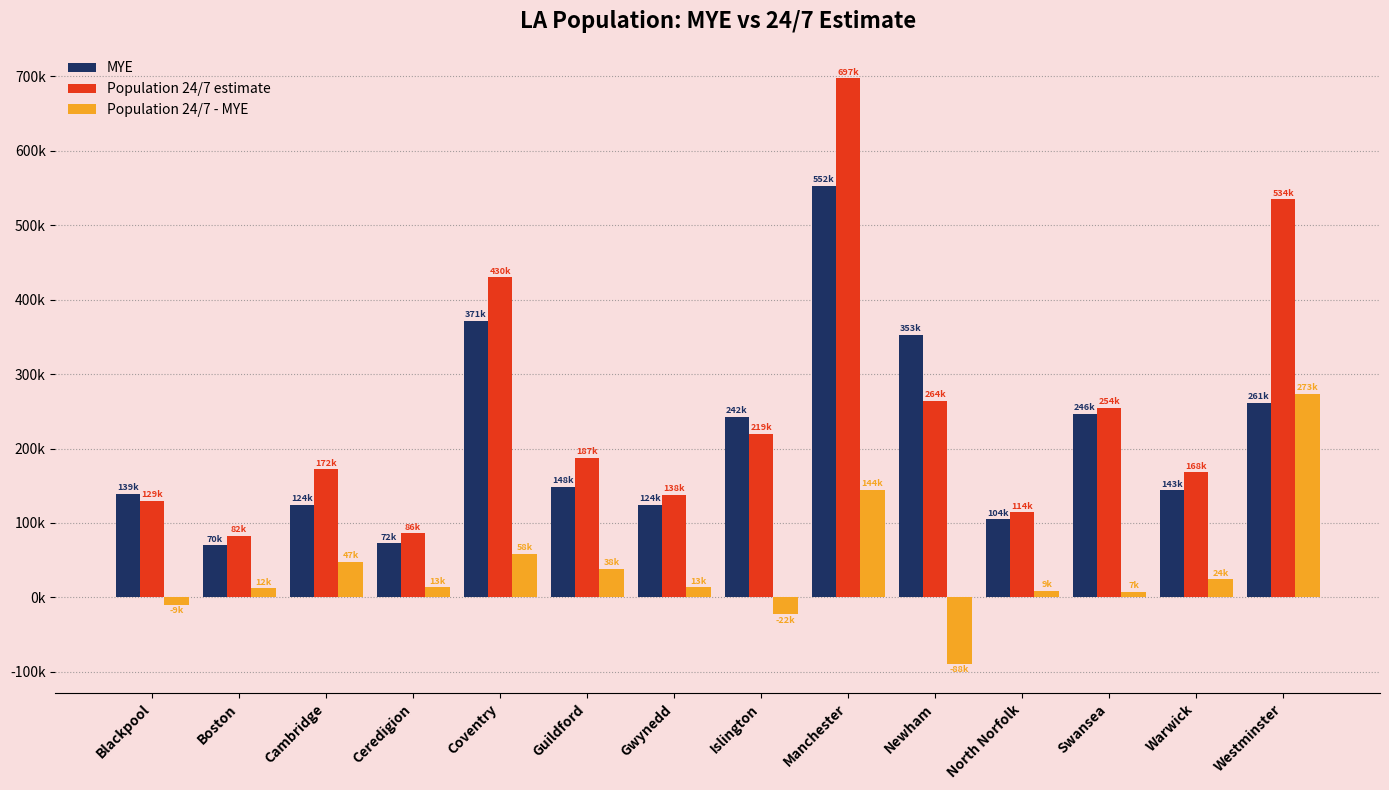

Are the bars grouped side by side (vs. stacked)?

Yes